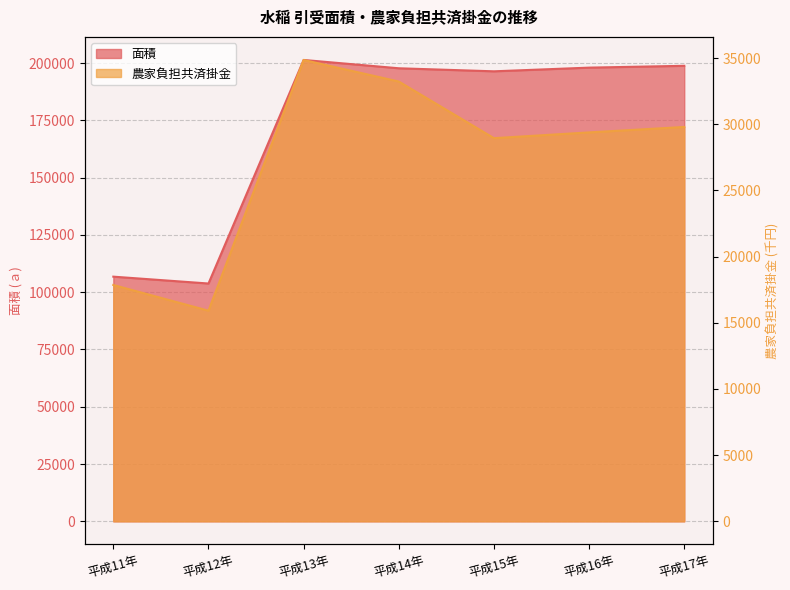

Reading left to right, list all the values displayed in this chart.

面積: 106795	103802	201382	197754	196425	198034	198829
農家負担共済掛金: 17856	15913	34858	33228	28949	29385	29796